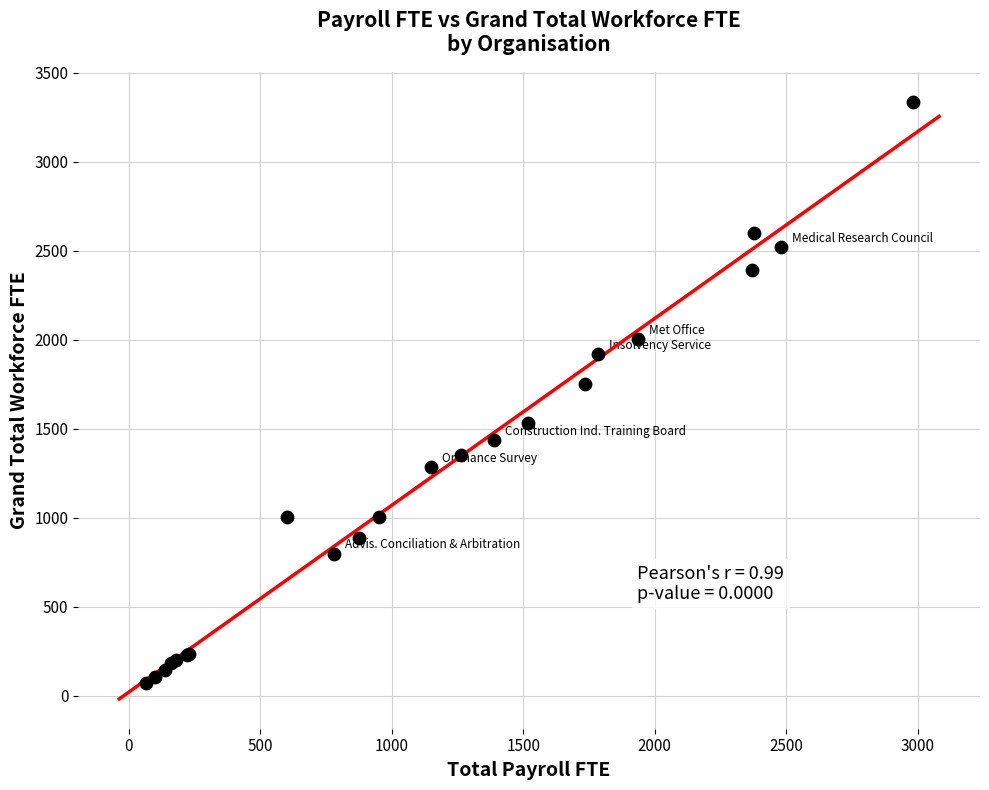

What Y value in the scatter plot is closest to 1703?

1753